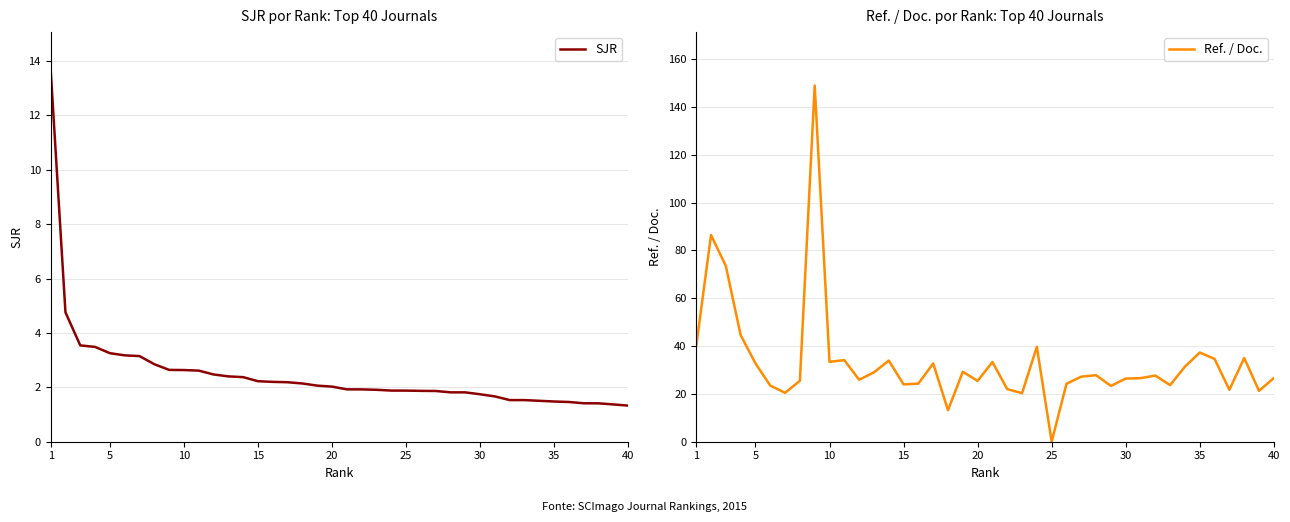

What is the minimum value for SJR?

1.3